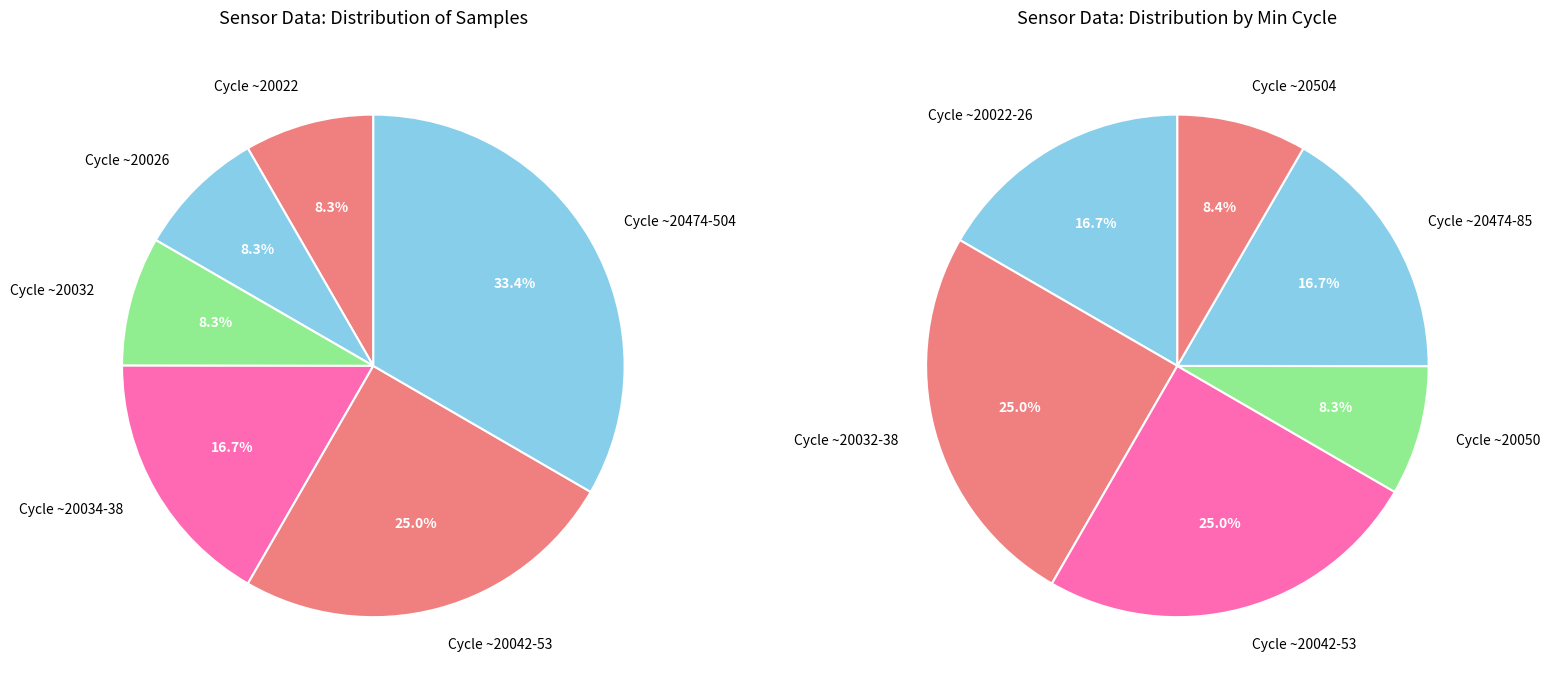

To the nearest percent, what percentage of the pie is 28/20022?

8%